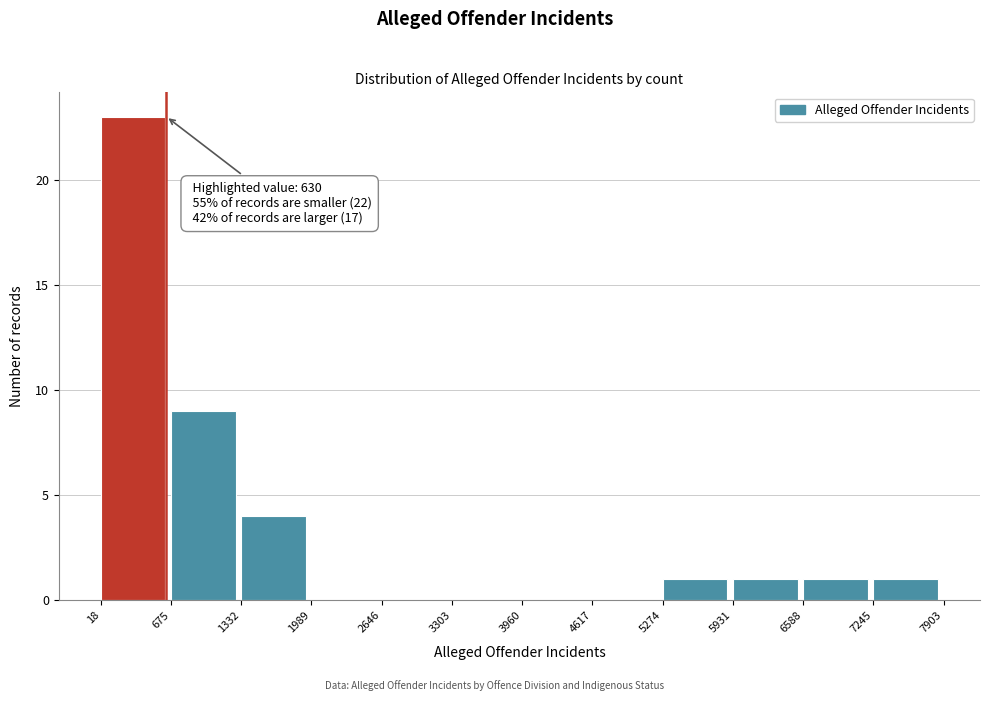

Which range on the x-axis has the tallest bar?

18 to 675